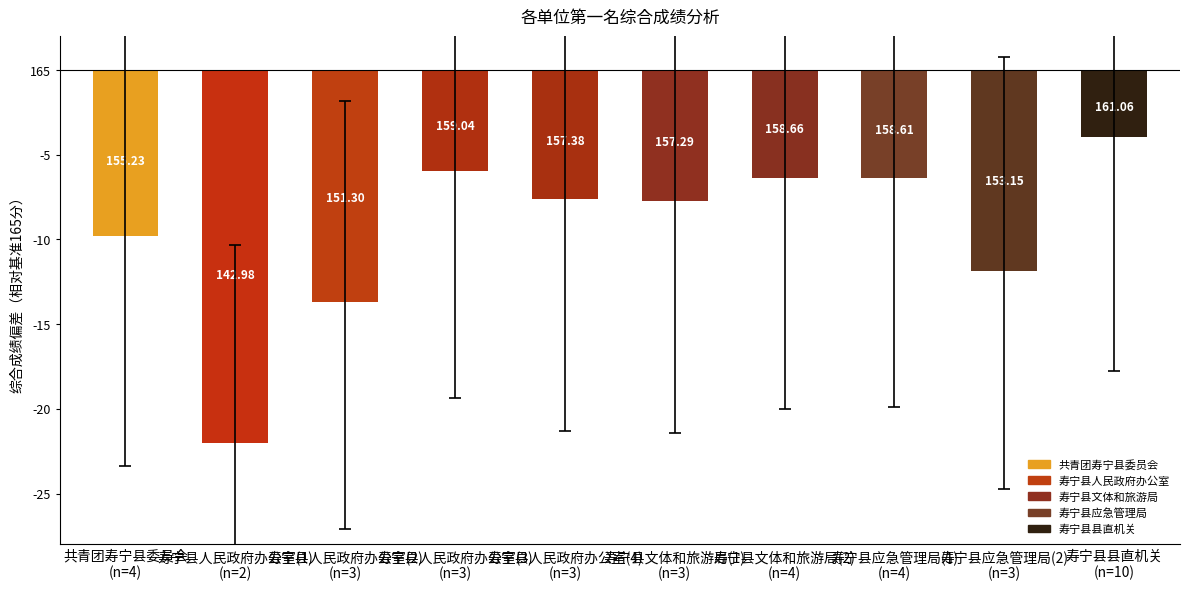

What is the value of the 9th bar from the left?

-11.8